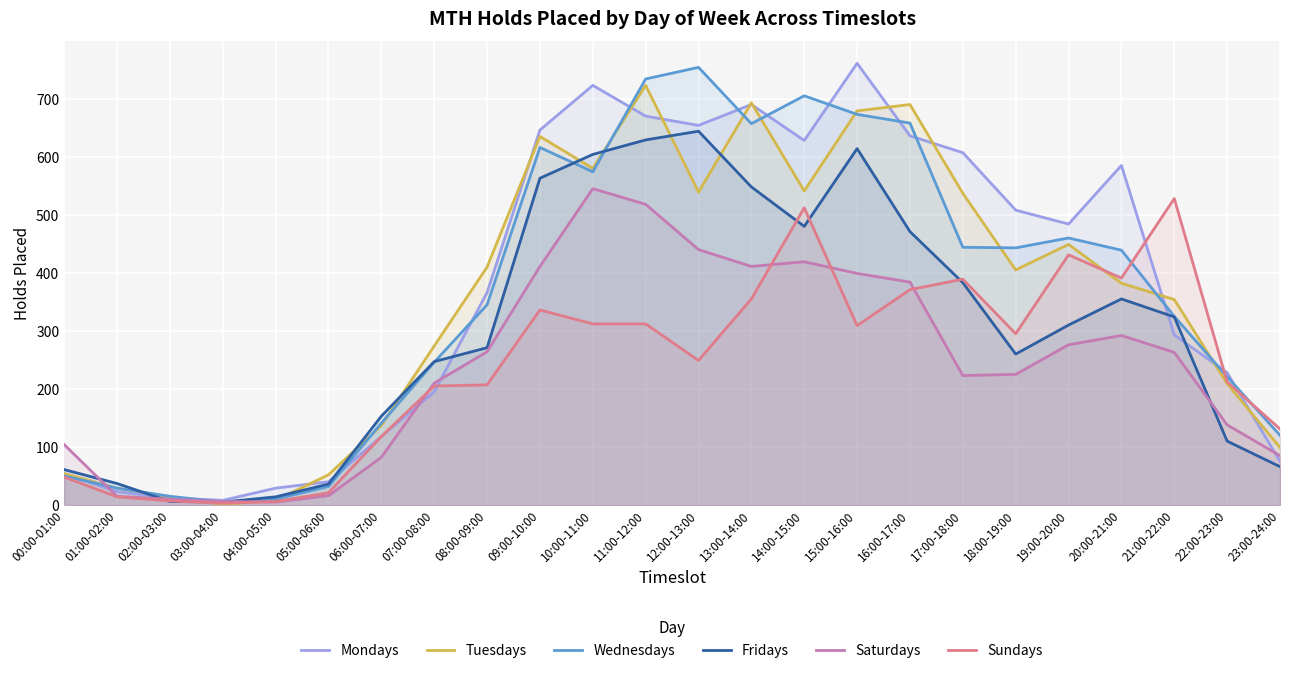

Reading left to right, transcribe all the data shown in this chart.

Mondays: 54	23	12	8	29	40	118	195	366	646	723	670	654	690	628	761	636	607	508	484	585	293	228	75
Tuesdays: 54	29	14	1	8	52	137	274	410	635	580	723	539	693	541	679	690	537	405	449	382	354	209	99
Wednesdays: 50	29	15	5	10	32	141	246	345	616	574	734	754	657	705	673	658	444	443	460	439	325	221	120
Fridays: 61	37	6	5	14	36	153	247	271	563	604	629	644	548	480	614	471	383	260	310	355	324	110	66
Saturdays: 104	15	10	6	5	16	82	210	264	411	545	518	440	411	419	399	384	223	225	276	292	263	138	85
Sundays: 48	14	7	3	6	21	118	205	207	336	312	312	249	355	512	309	371	389	295	431	391	528	212	131